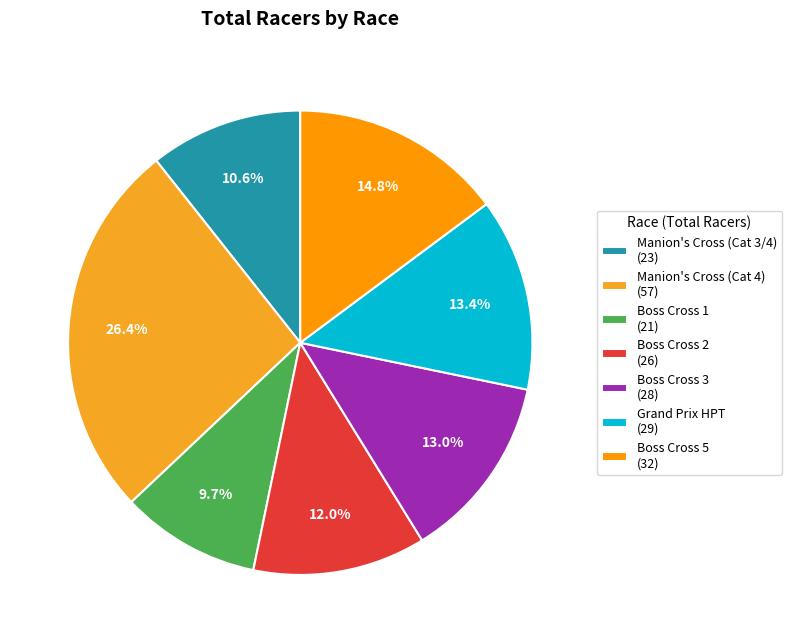

Which category has the biggest portion of the pie?

Manion's Cross (Cat 4)